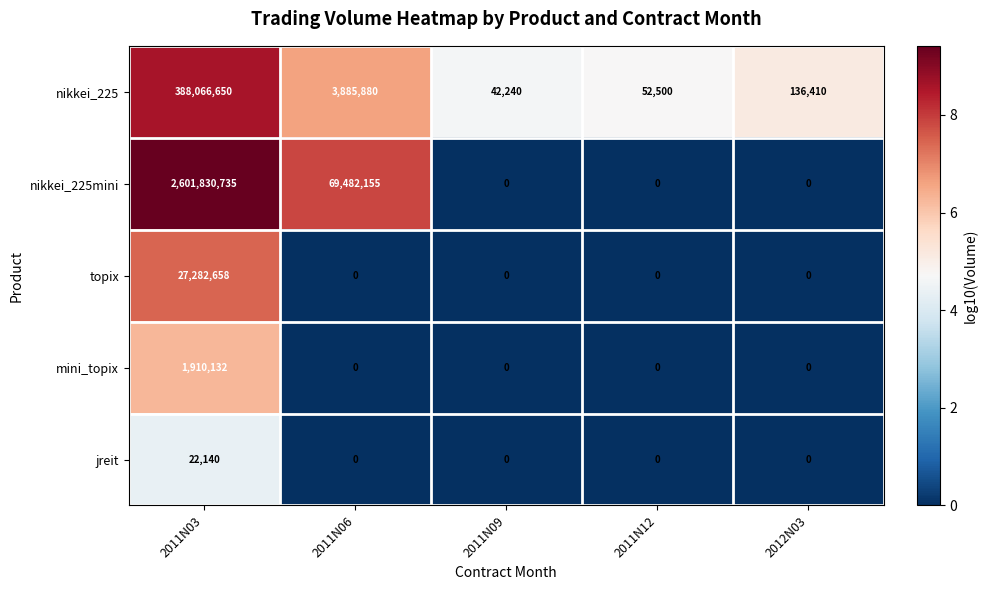

How many data points does each series have?

5